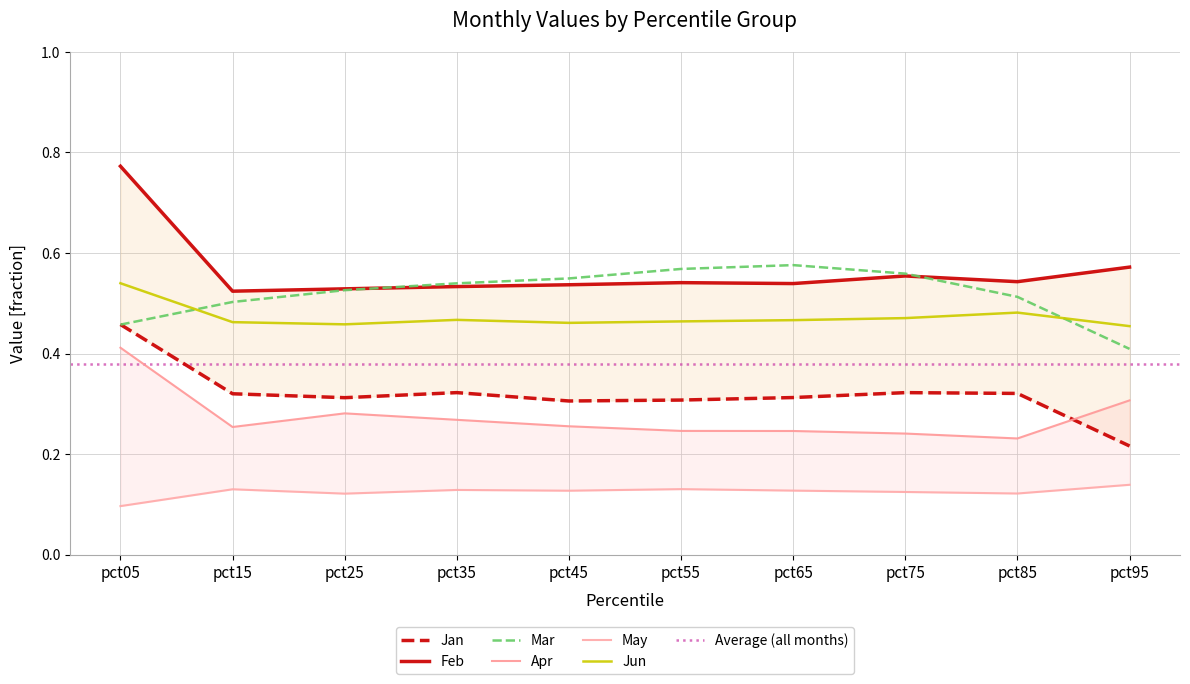

At which label is Mar closest to 0?

pct95